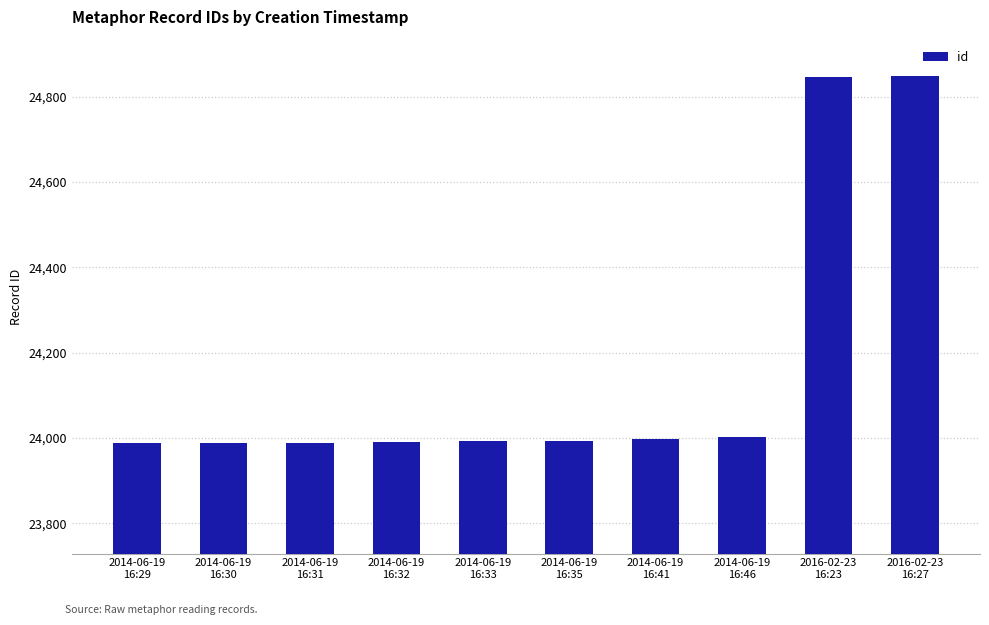

What is the difference between the maximum and minimum values?

861